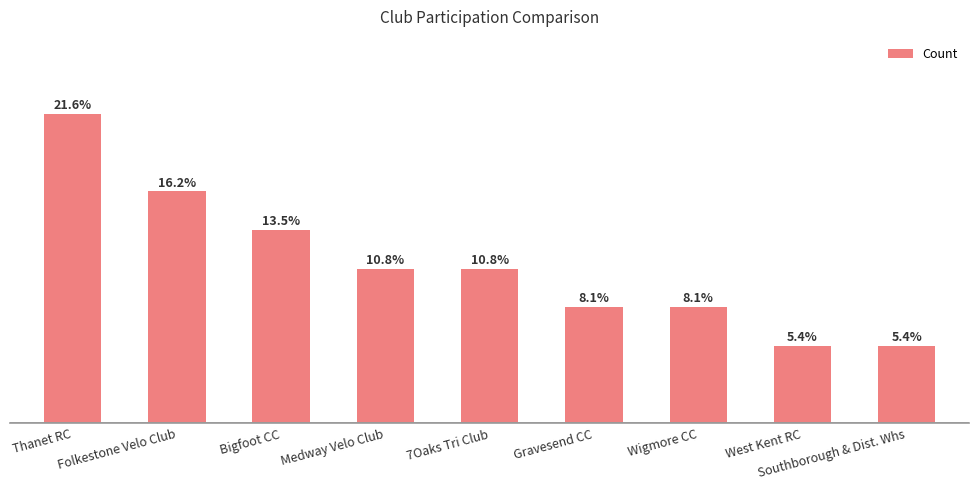

What is the value of the 5th bar from the left?

4